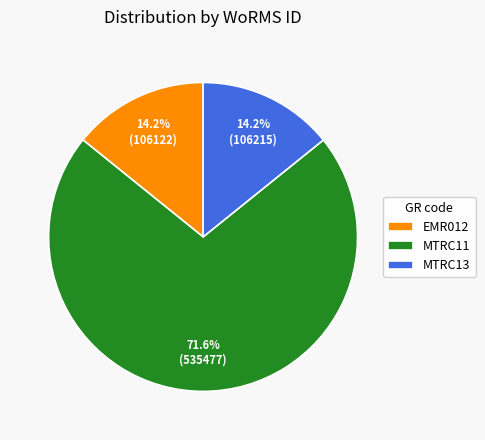

Which slice is the largest?

MTRC11